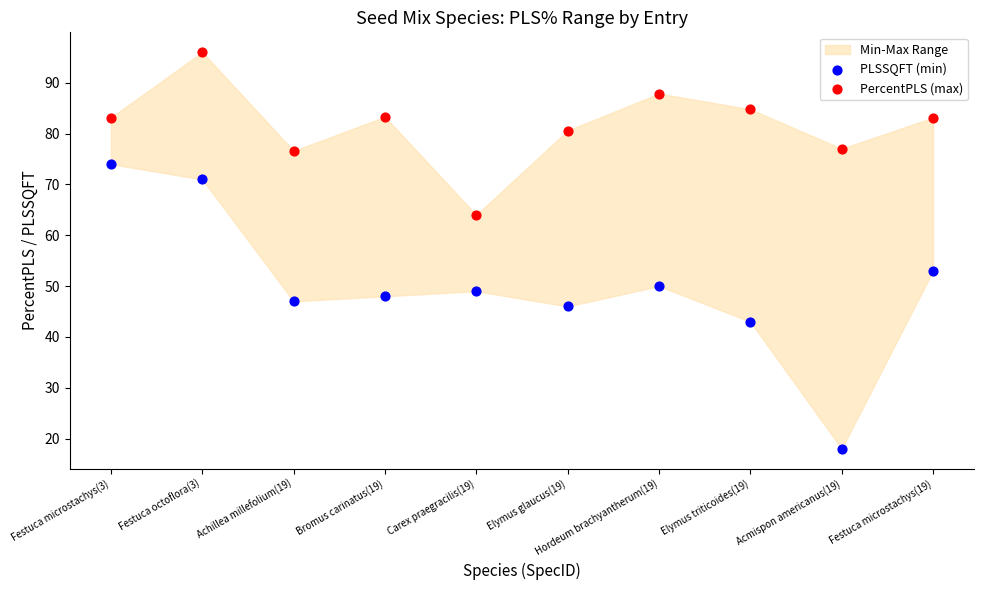

Across all series, what Y value is closest to 57?

53.0